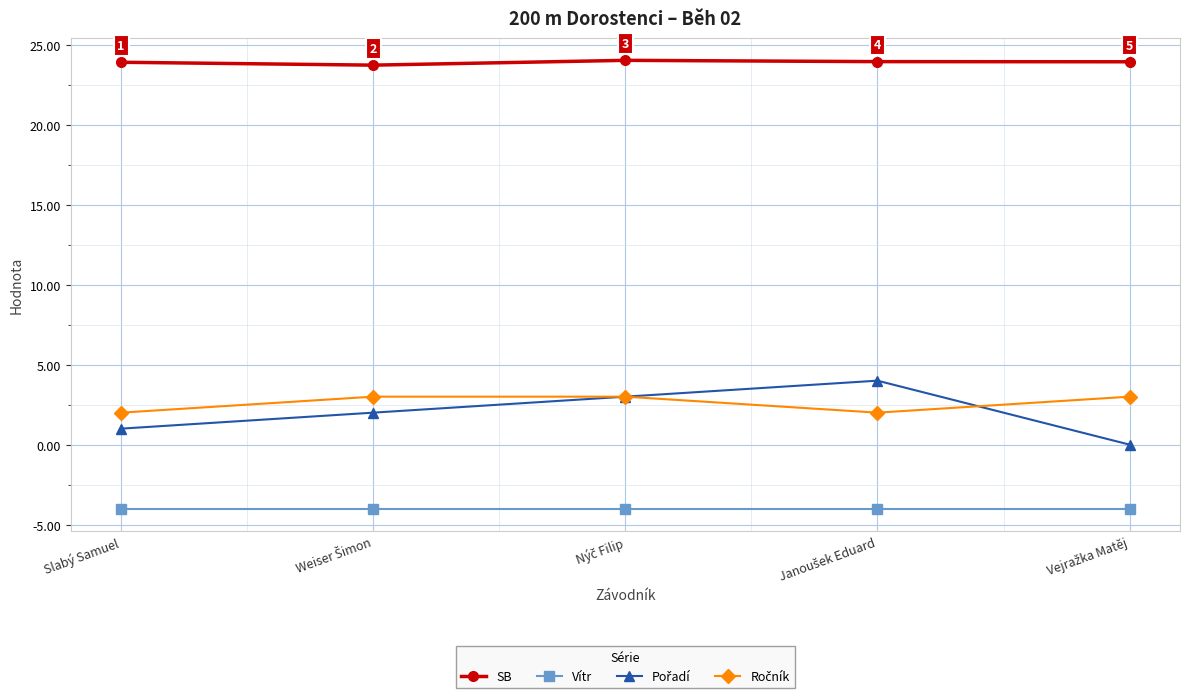

True or false: SB and Vítr intersect in this chart.

False